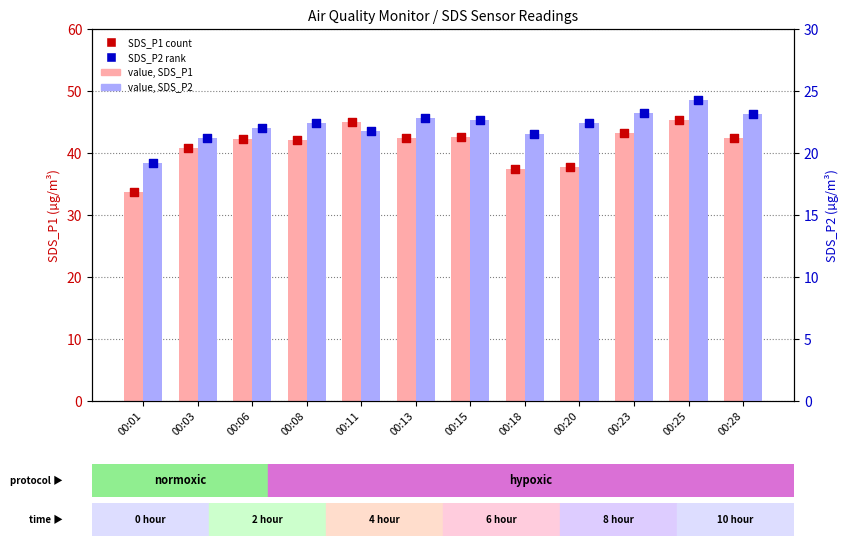

Which series has the widest spread of Y values?

SDS_P1 (count)